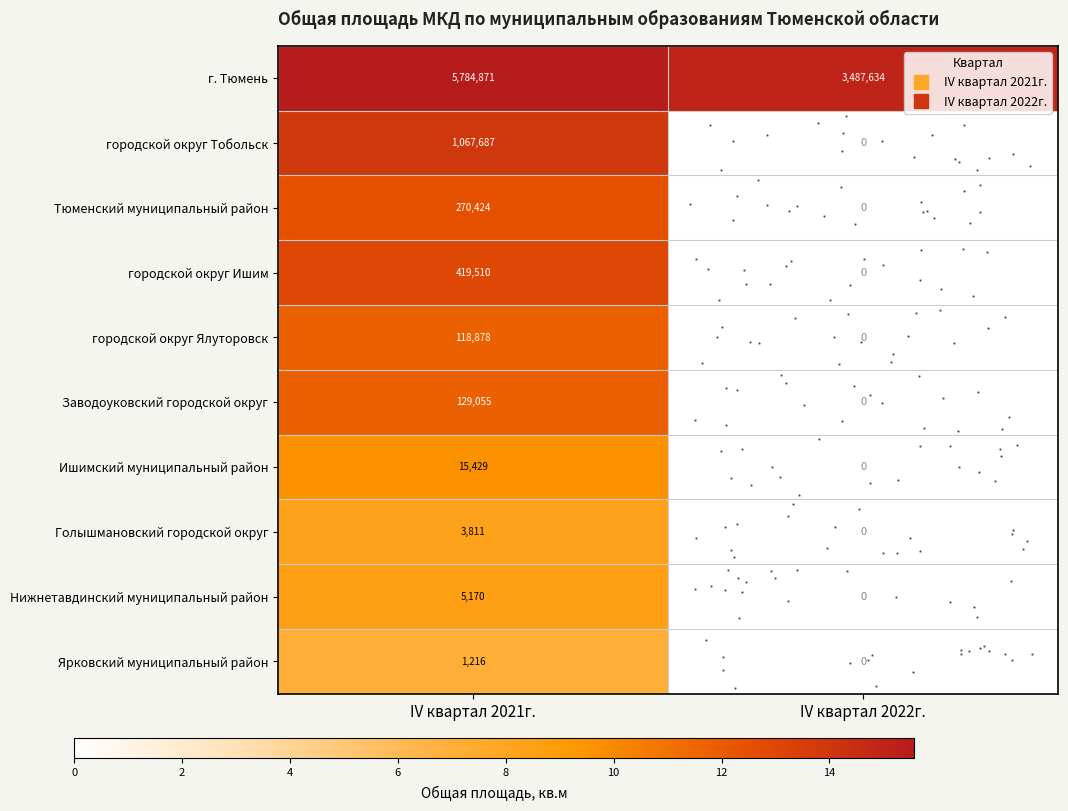

True or false: городской округ Ишим has a value of 0.0 at IV квартал 2022г..

True